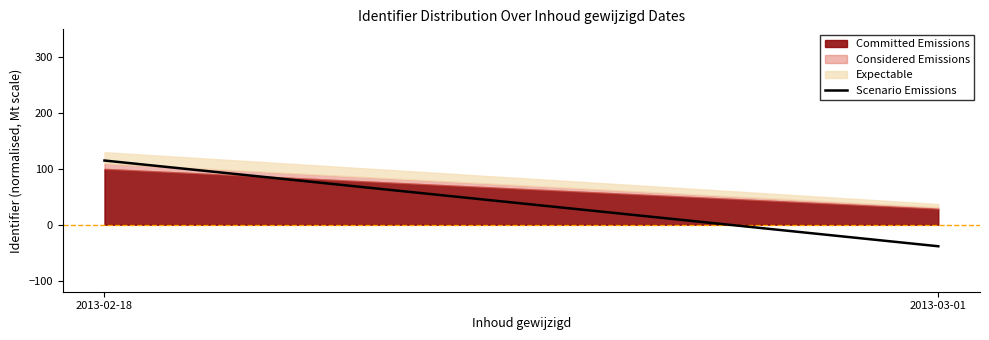

Between 2013-02-18 and 2013-03-01, which is larger?

2013-02-18